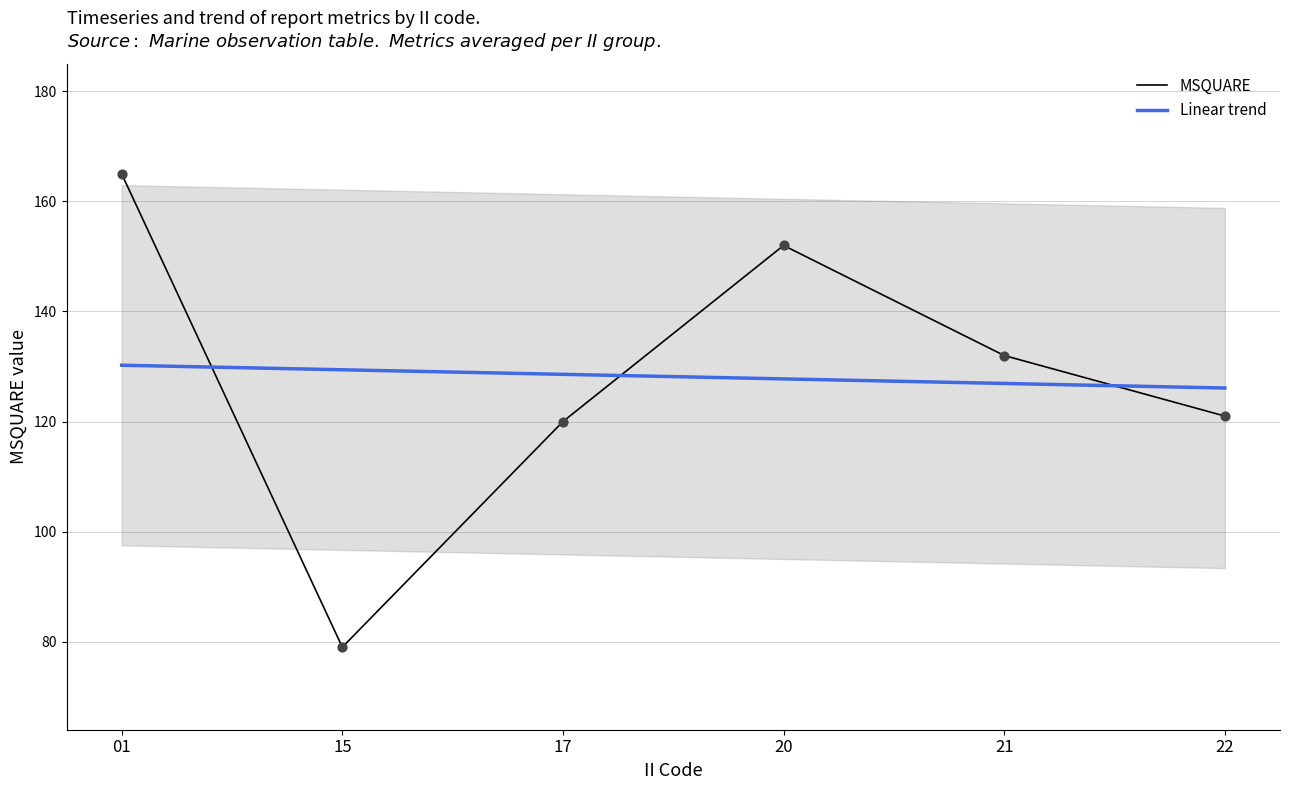

Which series contains the highest Y value?

MSQUARE